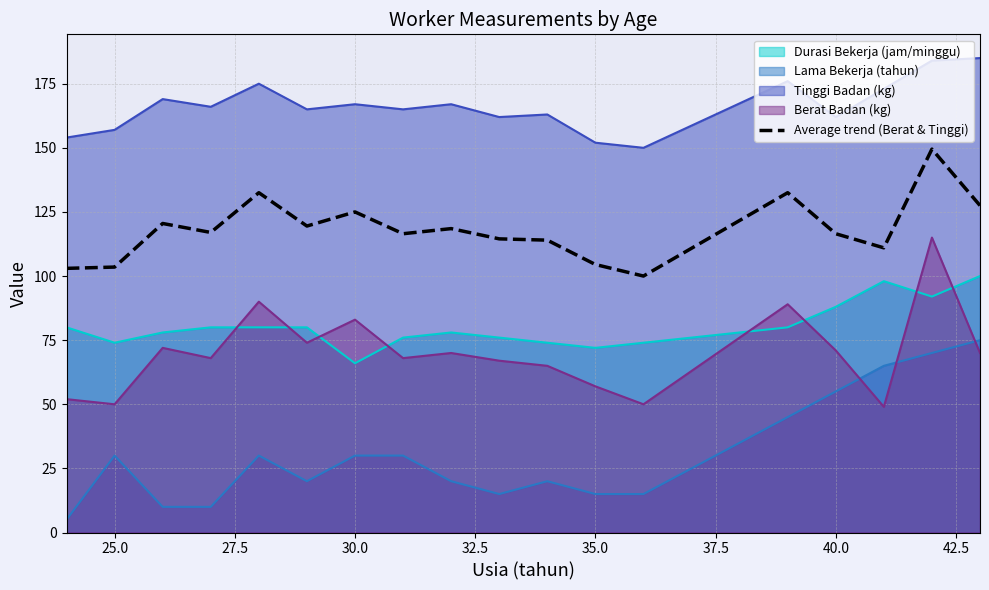

Does the chart have visible grid lines?

Yes